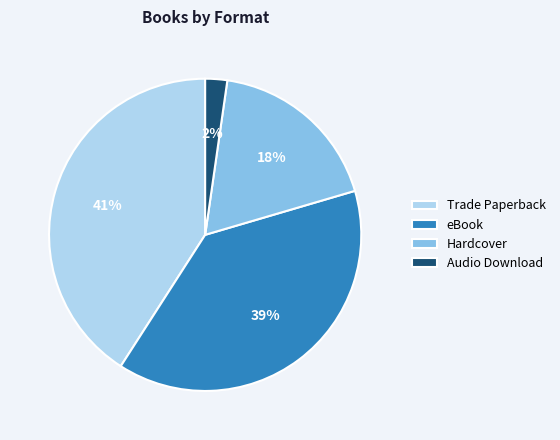

What percentage is the Hardcover slice, to the nearest percent?

18%